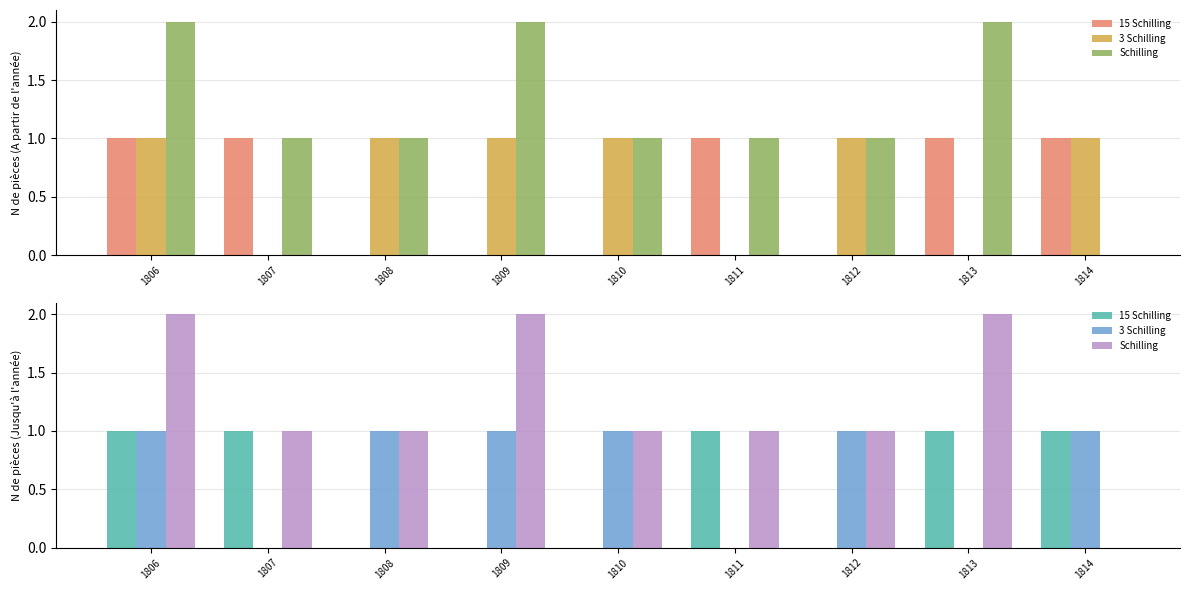

Reading left to right, extract all data points from this chart.

15 Schilling: 1	1	0	0	0	1	0	1	1
3 Schilling: 1	0	1	1	1	0	1	0	1
Schilling: 2	1	1	2	1	1	1	2	0